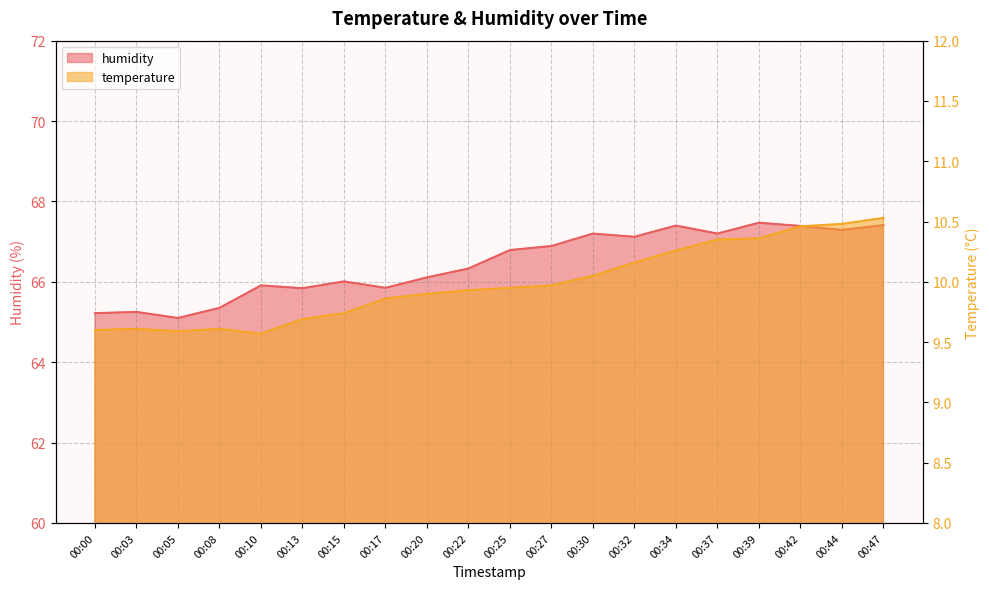

List the series in order of their peak value, highest first.

humidity, temperature